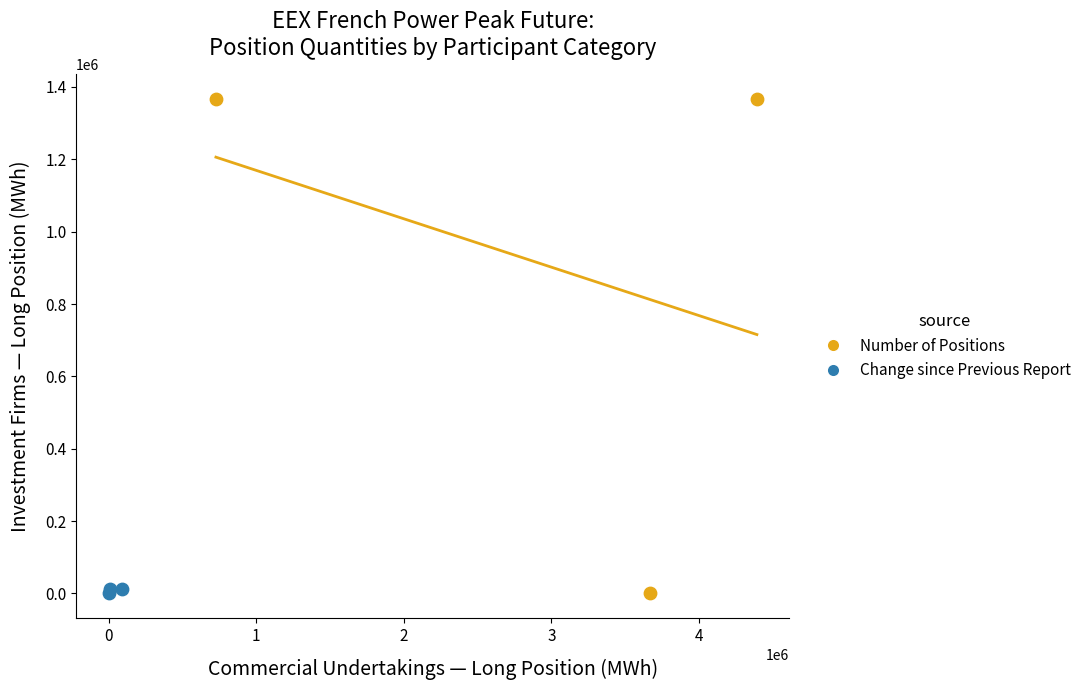

Which series contains the highest Y value?

Number of Positions